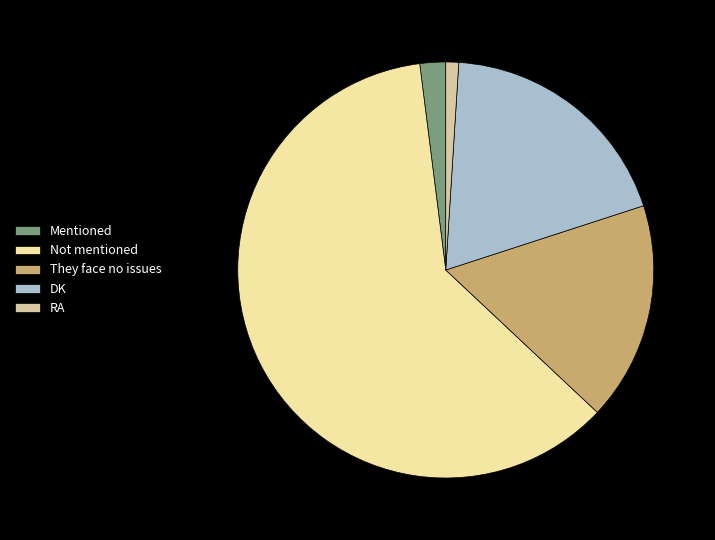

Do DK and Mentioned together represent more than half of the pie?

No